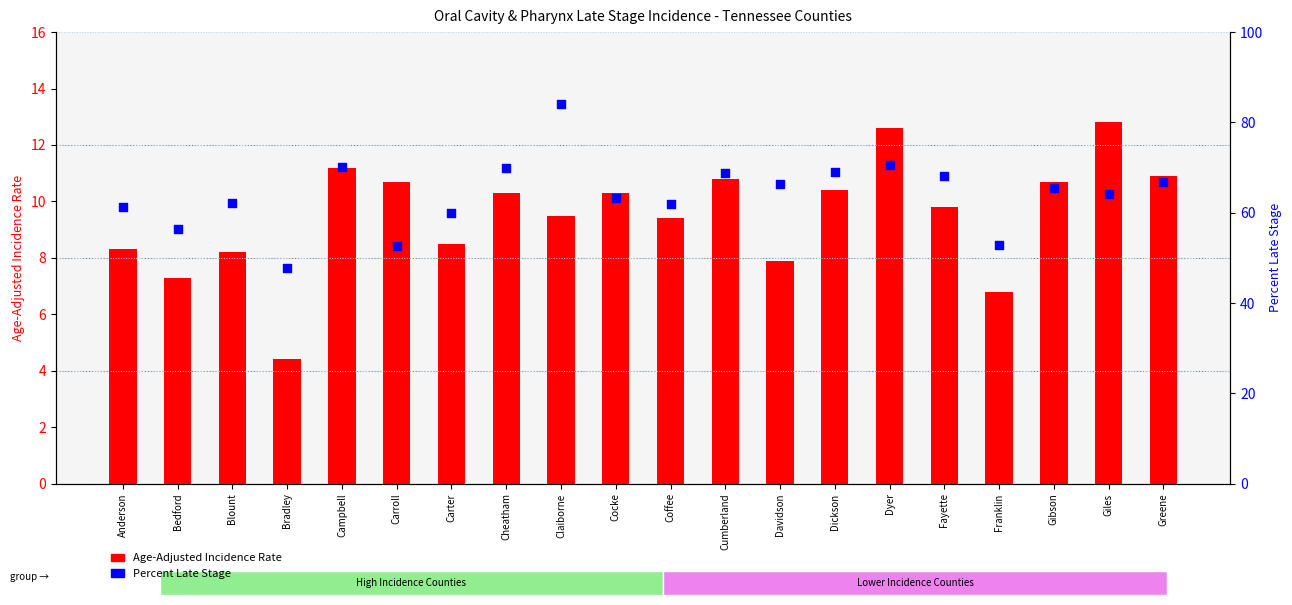

At how many categories does at least one series exceed 71?

1